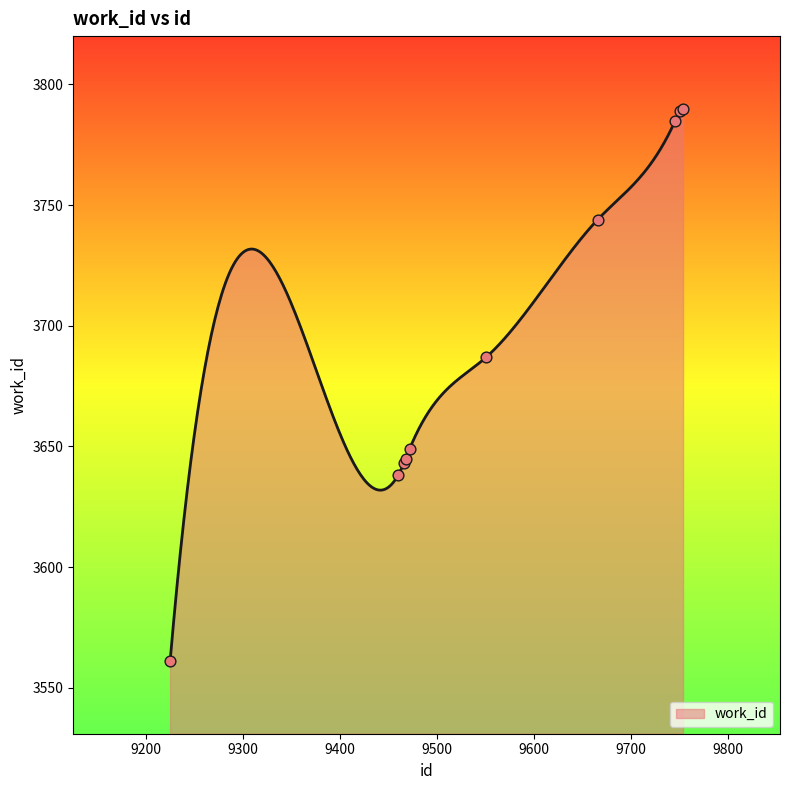

What is the ratio of the value at 9472 to the value at 9754?

1.0